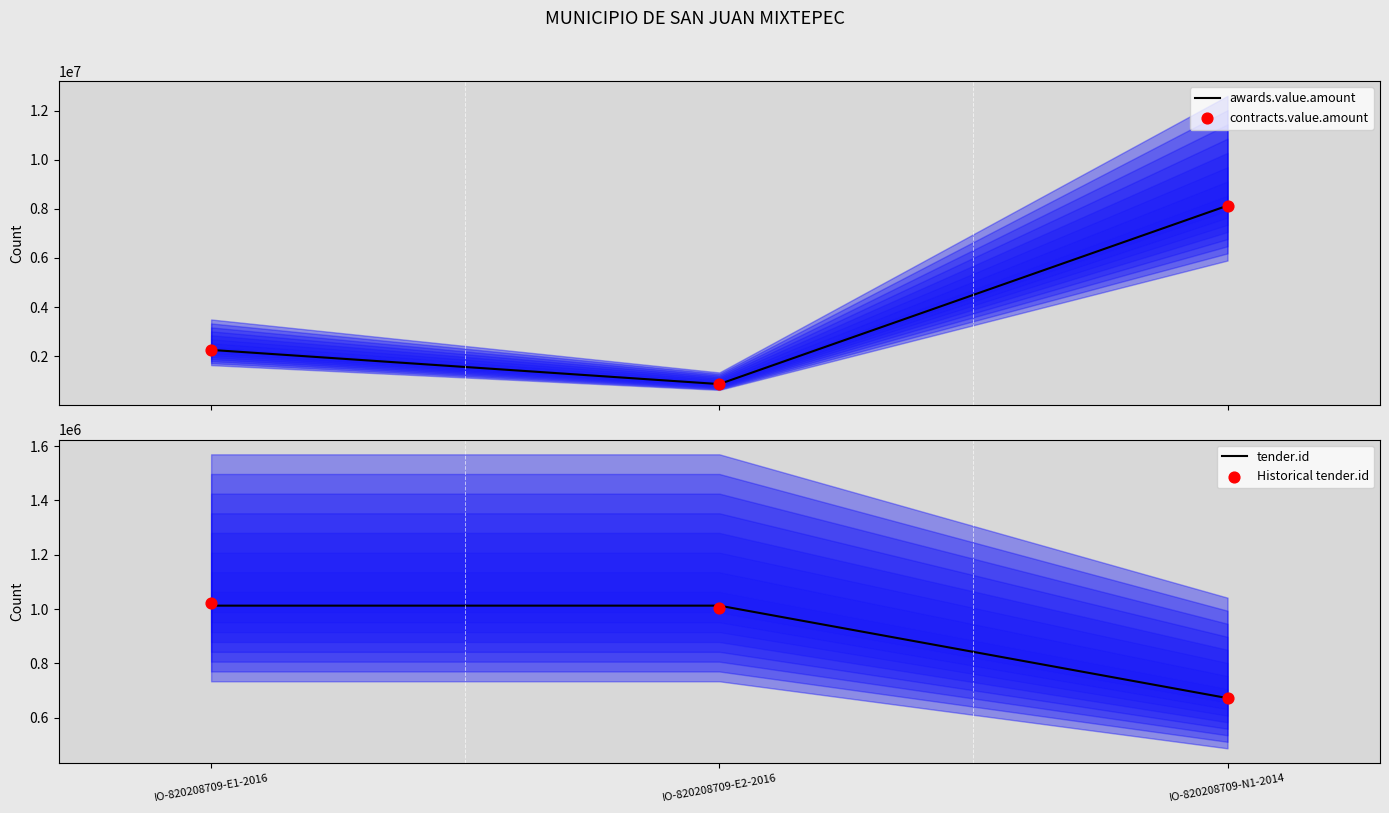

What is the total value across all series at IO-820208709-N1-2014?

17604773.6